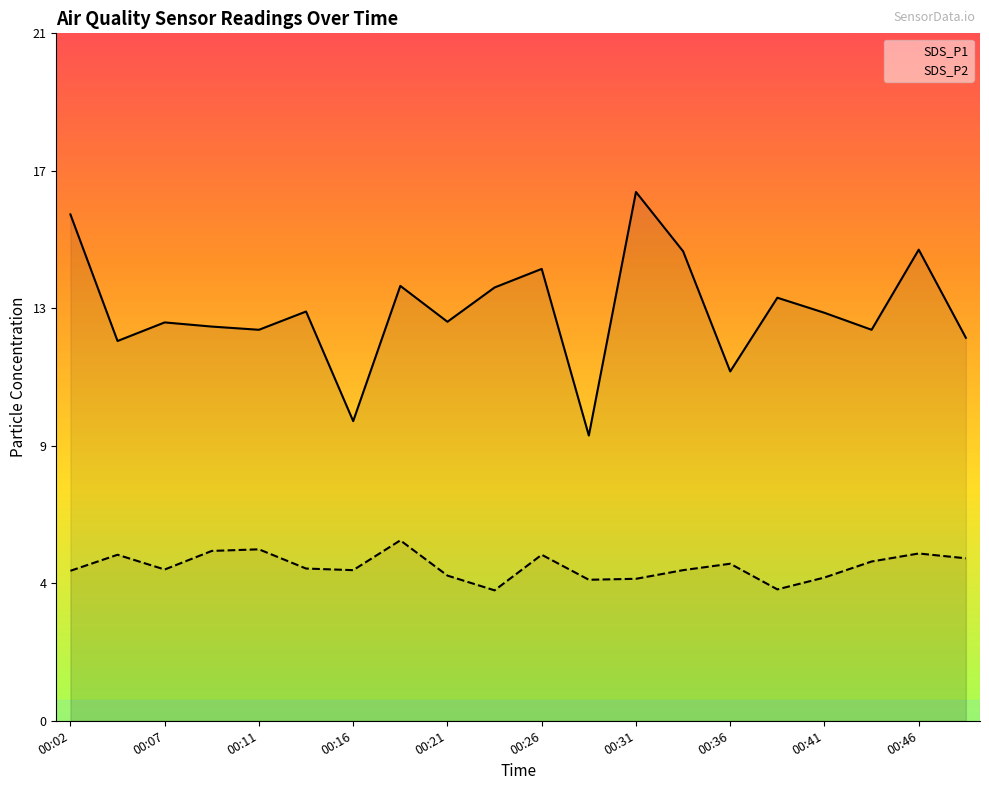

How many data points does each series have?

20